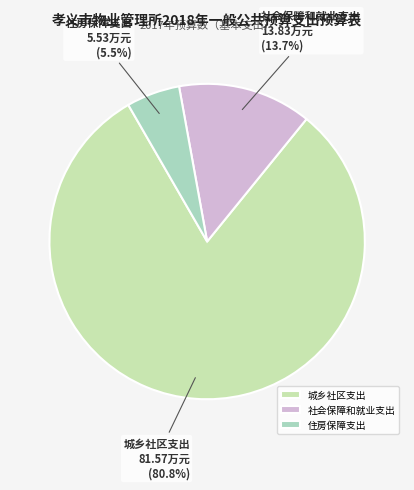

To the nearest percent, what percentage of the pie is 住房保障支出?

5%